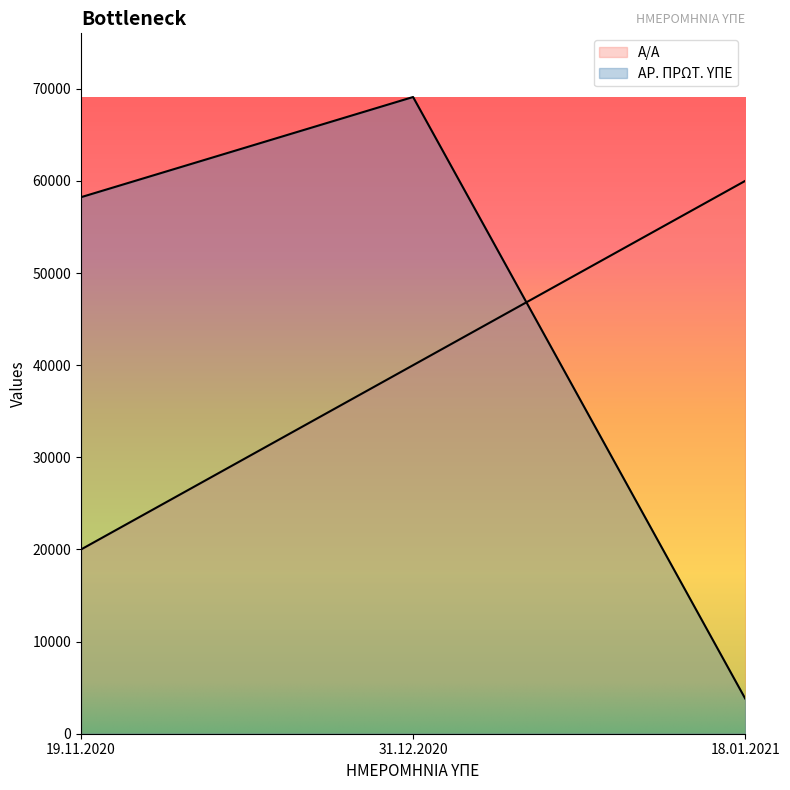

What is the average value of the Α/Α series?

40000